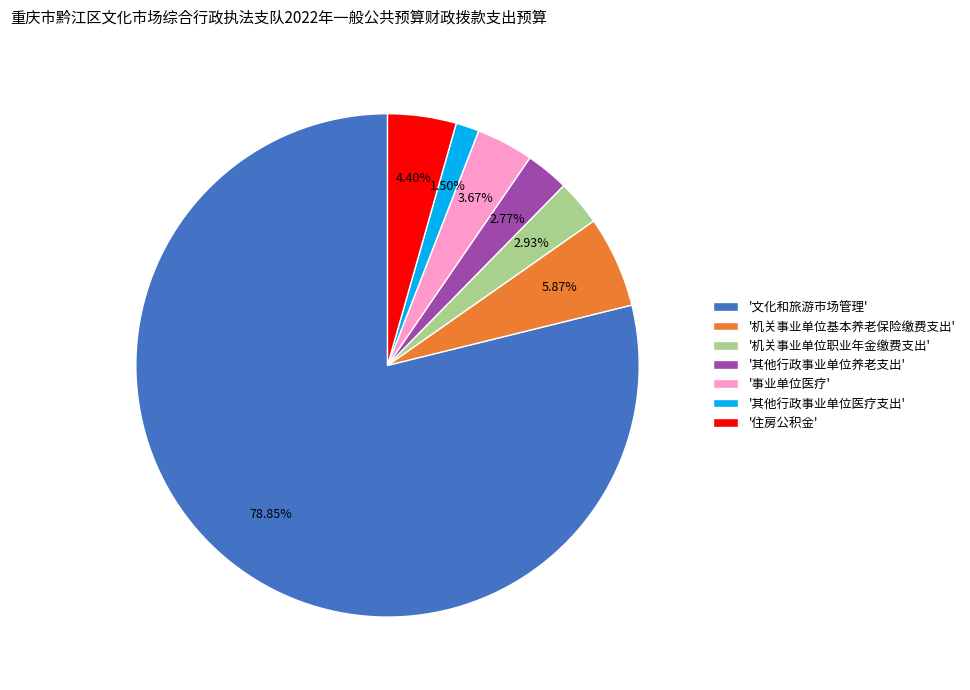

How many slices are in this pie chart?

7